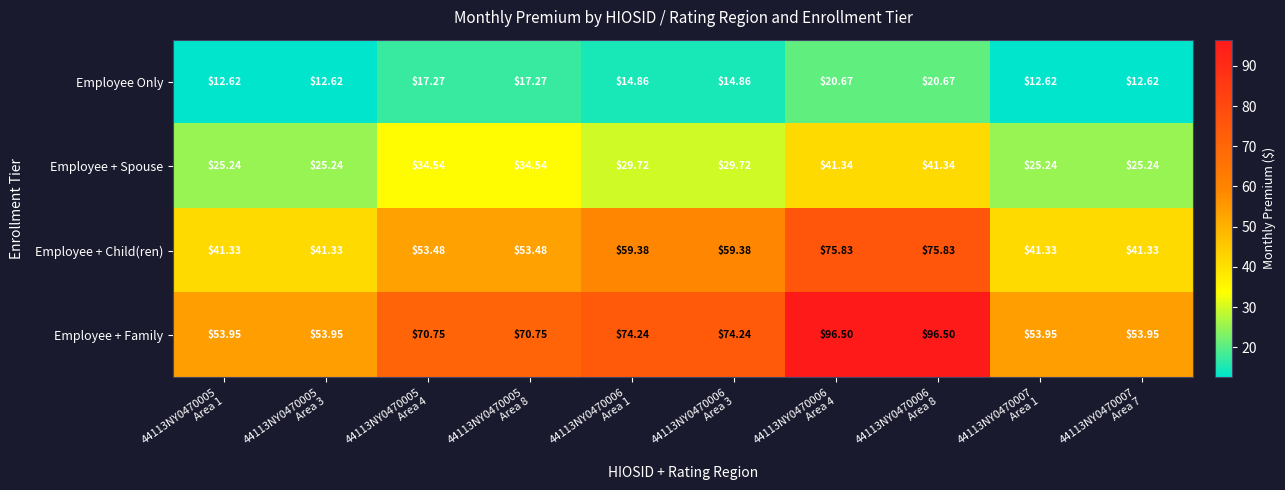

Which series has the largest total across all categories?

Employee + Family